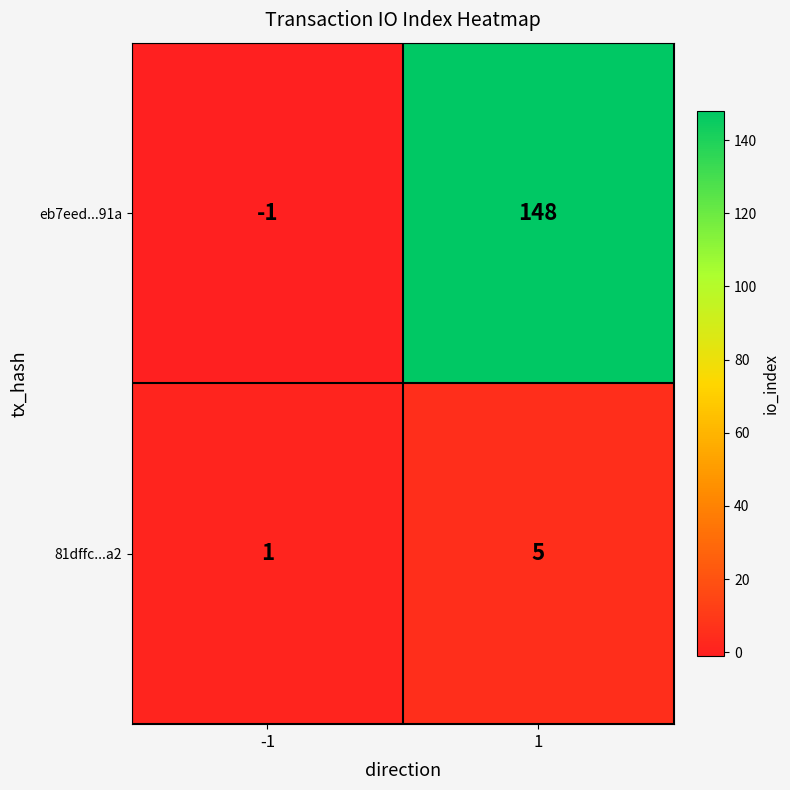

How many distinct data groups are displayed?

2